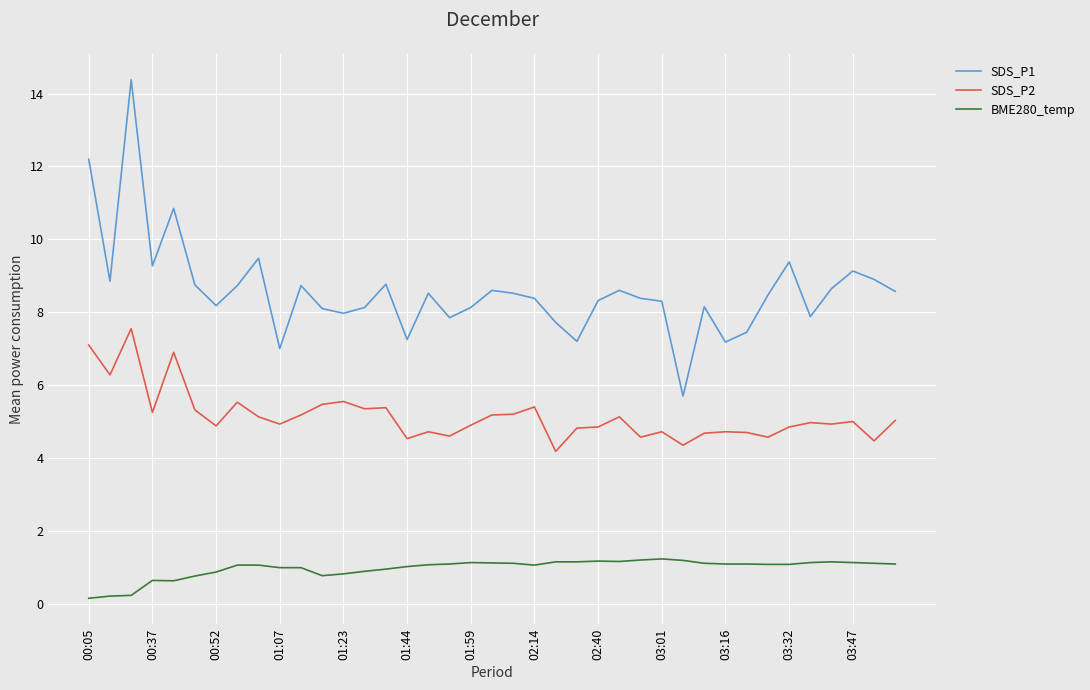

Rank the series by their maximum value, from highest to lowest.

SDS_P1, SDS_P2, BME280_temp